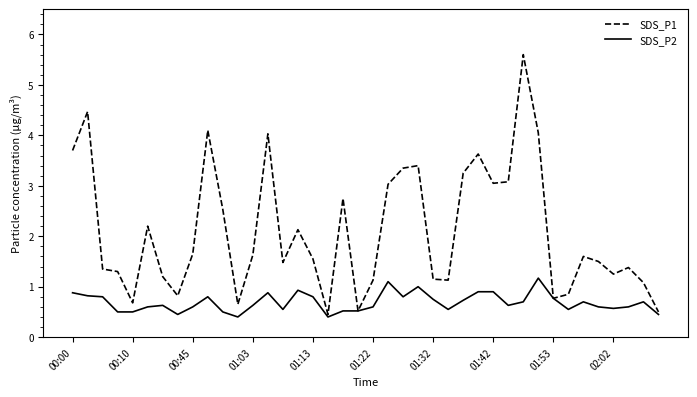

Which series has the largest range (max minus min)?

SDS_P1